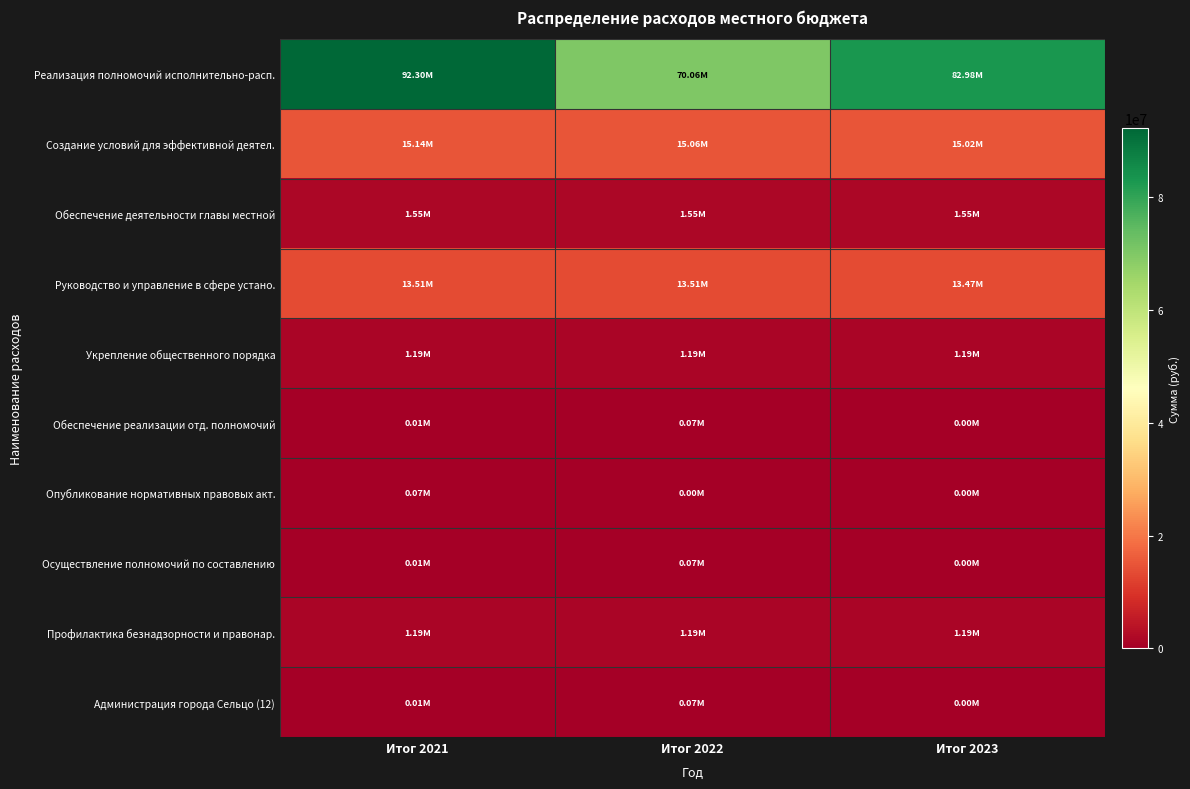

Which category has the lowest value across all series?

Итог 2022